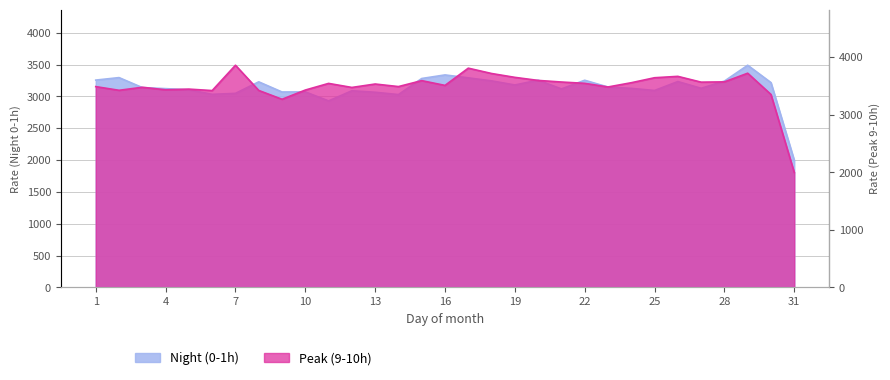

True or false: Night (0-1h) has a value of 1844.0 at 15.

False